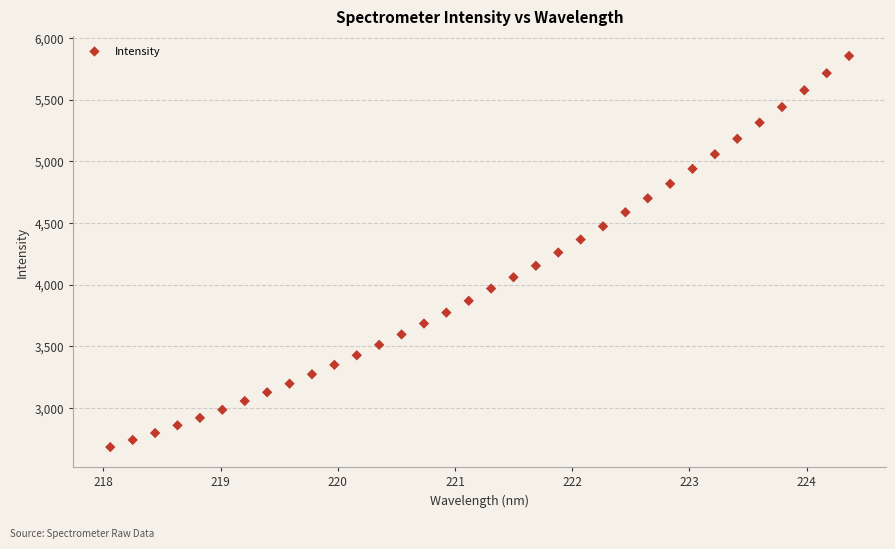

What is the range of Y values (max minus min)?

3170.6